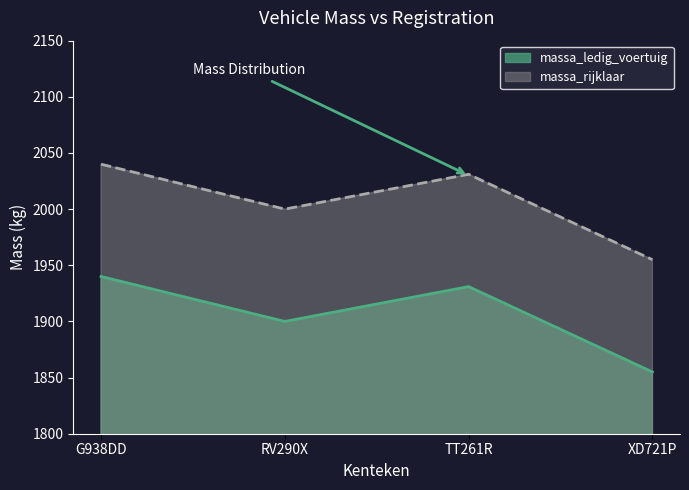

Which series changed the most between RV290X and XD721P?

massa_ledig_voertuig